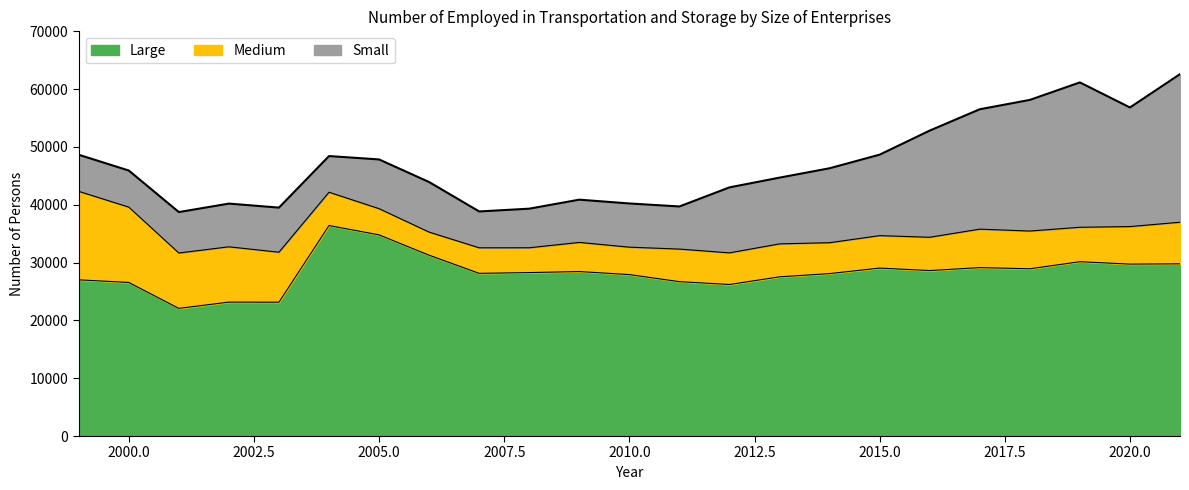

Reading left to right, what are all the values shown in this chart?

Large: 1999=27016.0	2000=26566.0	2001=22082.0	2002=23165.0	2003=23147.0	2004=36410.0	2005=34794.0	2006=31280.0	2007=28140.0	2008=28272.0	2009=28450.0	2010=27922.0	2011=26703.0	2012=26209.0	2013=27535.0	2014=28096.0	2015=29053.0	2016=28620.0	2017=29131.0	2018=28932.0	2019=30150.0	2020=29738.0	2021=29785.0
Medium: 1999=15306.0	2000=13030.0	2001=9576.0	2002=9563.0	2003=8649.0	2004=5759.0	2005=4531.0	2006=3990.1	2007=4416.9	2008=4290.9	2009=5037.3	2010=4744.5	2011=5632.2	2012=5473.0	2013=5701.0	2014=5342.0	2015=5608.0	2016=5760.0	2017=6651.7	2018=6522.7	2019=5957.4	2020=6489.0	2021=7195.0
Small: 1999=6330.0	2000=6328.0	2001=7079.0	2002=7473.0	2003=7712.0	2004=6256.0	2005=8515.0	2006=8659.8	2007=6287.2	2008=6760.6	2009=7396.5	2010=7557.8	2011=7372.0	2012=11327.0	2013=11457.0	2014=12877.0	2015=14006.0	2016=18450.0	2017=20737.3	2018=22682.8	2019=25055.8	2020=20601.0	2021=25613.0